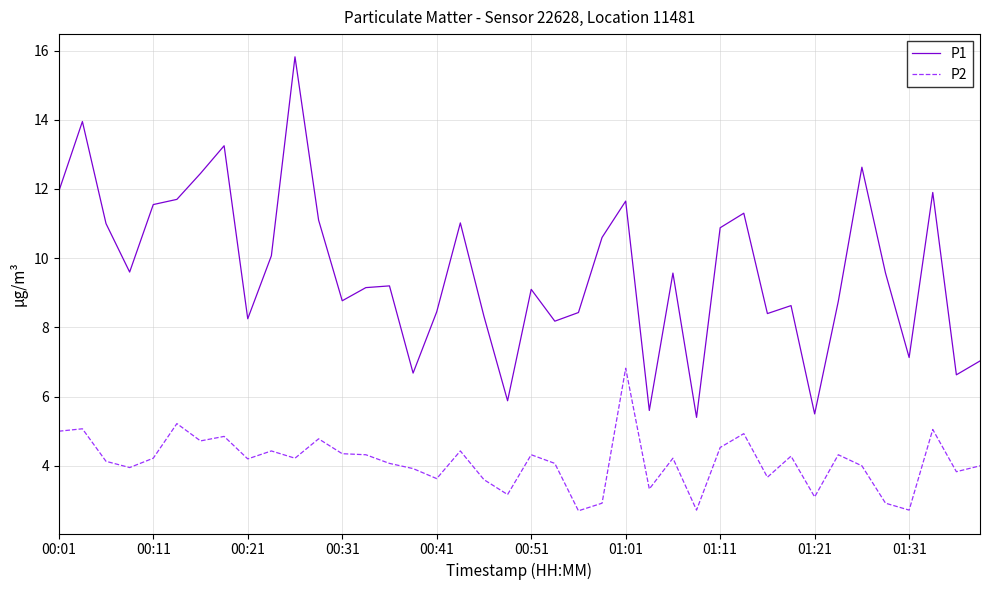

List the series in order of their overall mean, highest first.

P1, P2